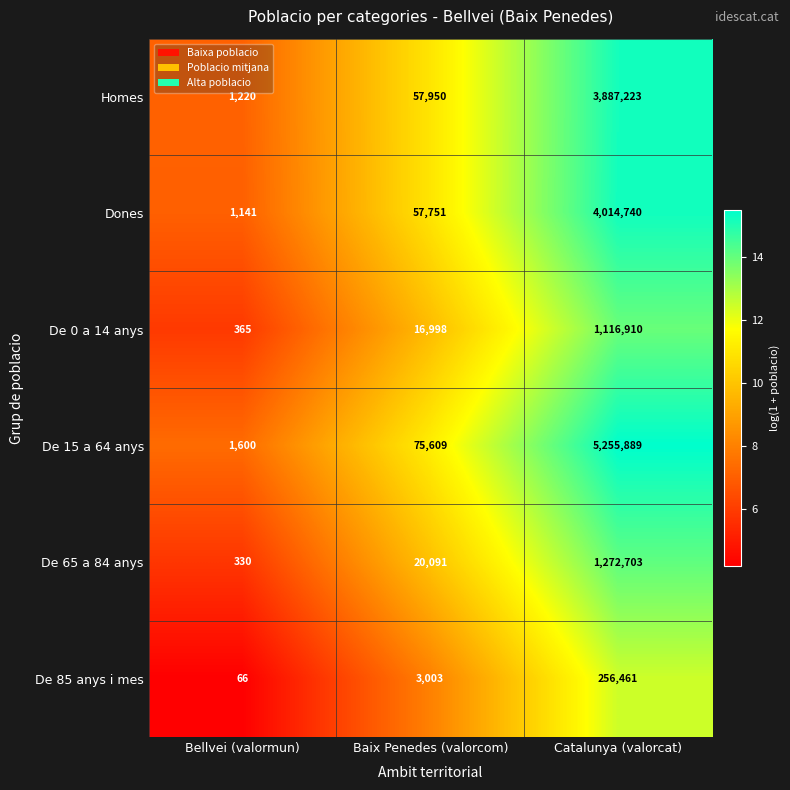

What is the average value of the De 85 anys i mes series?

86510